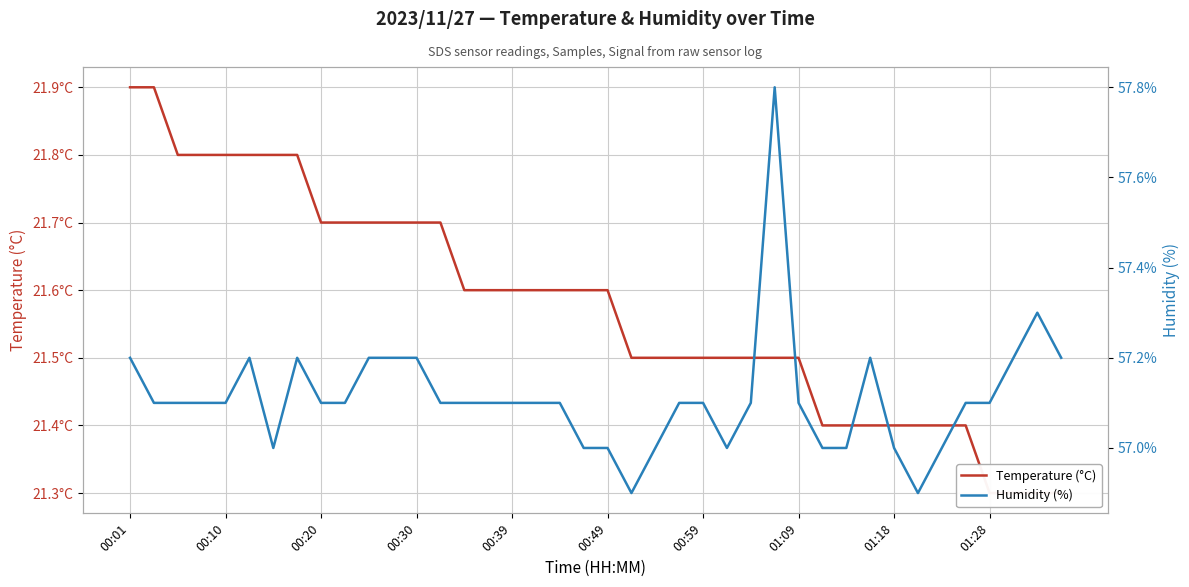

What is the average value of the Temperature (°C) series?

21.6